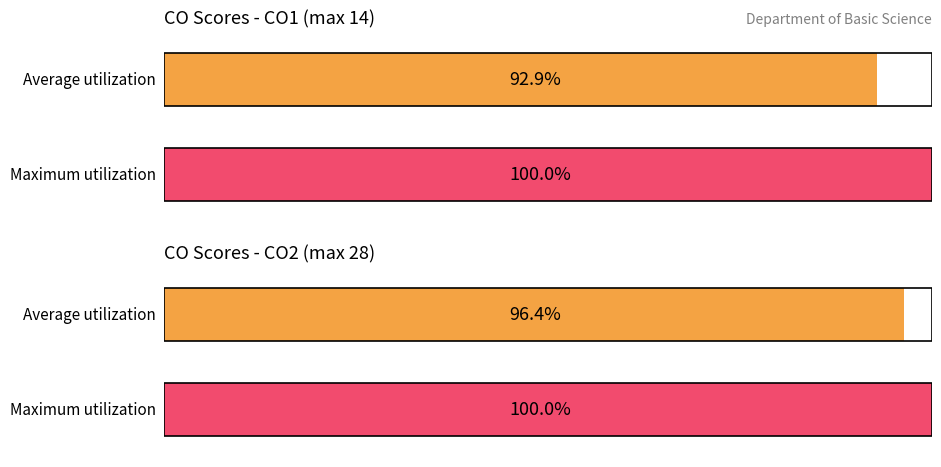

What are all the series names shown in the legend?

Average utilization, Maximum utilization